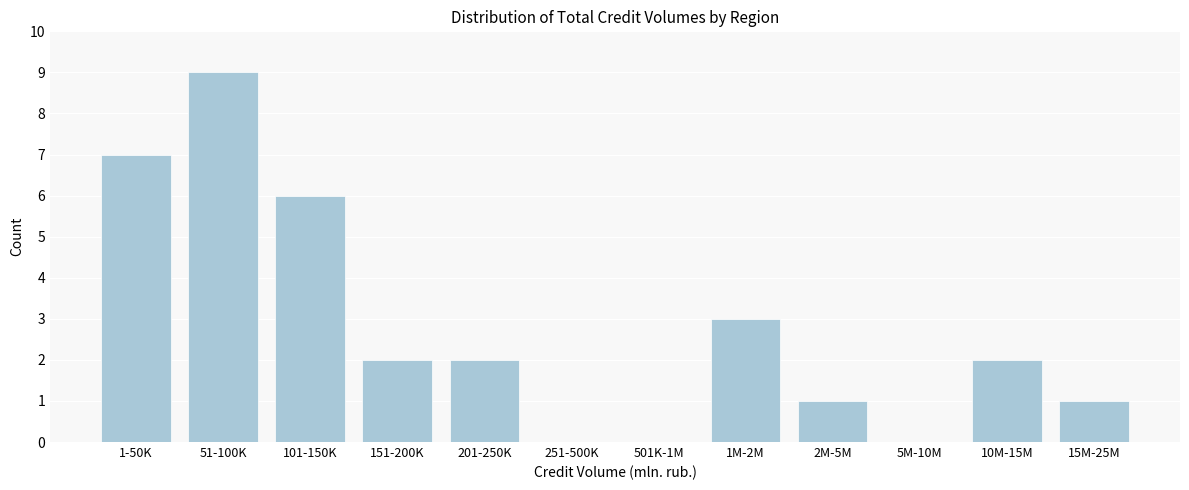

Reading left to right, what are all the values shown in this chart?

1-50K=7	51-100K=9	101-150K=6	151-200K=2	201-250K=2	251-500K=0	501K-1M=0	1M-2M=3	2M-5M=1	5M-10M=0	10M-15M=2	15M-25M=1